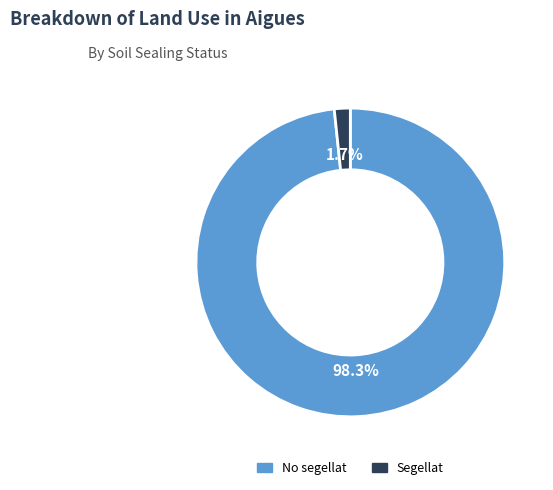

Does Segellat account for over 50% of the chart?

No